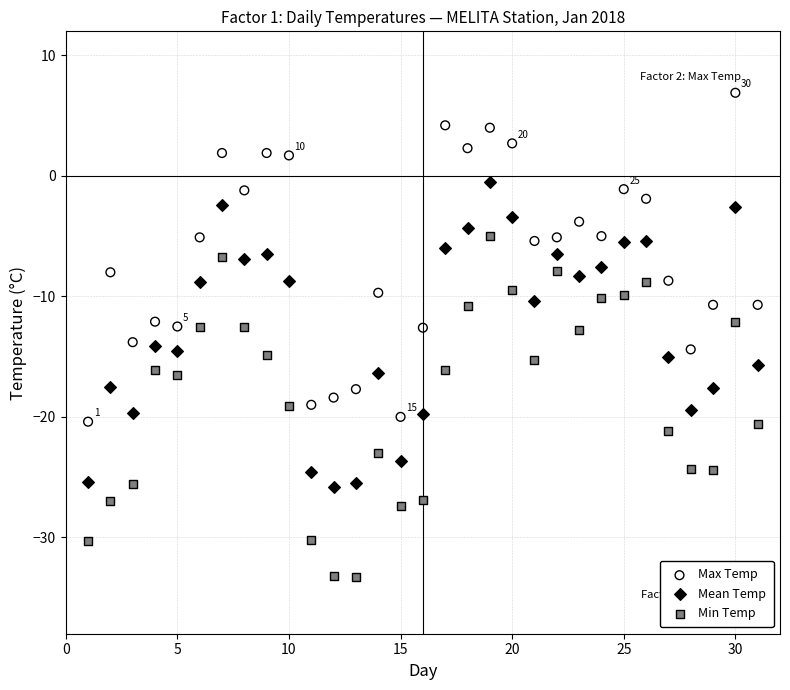

Across all data points, what is the range of Y values (max minus min)?

40.2